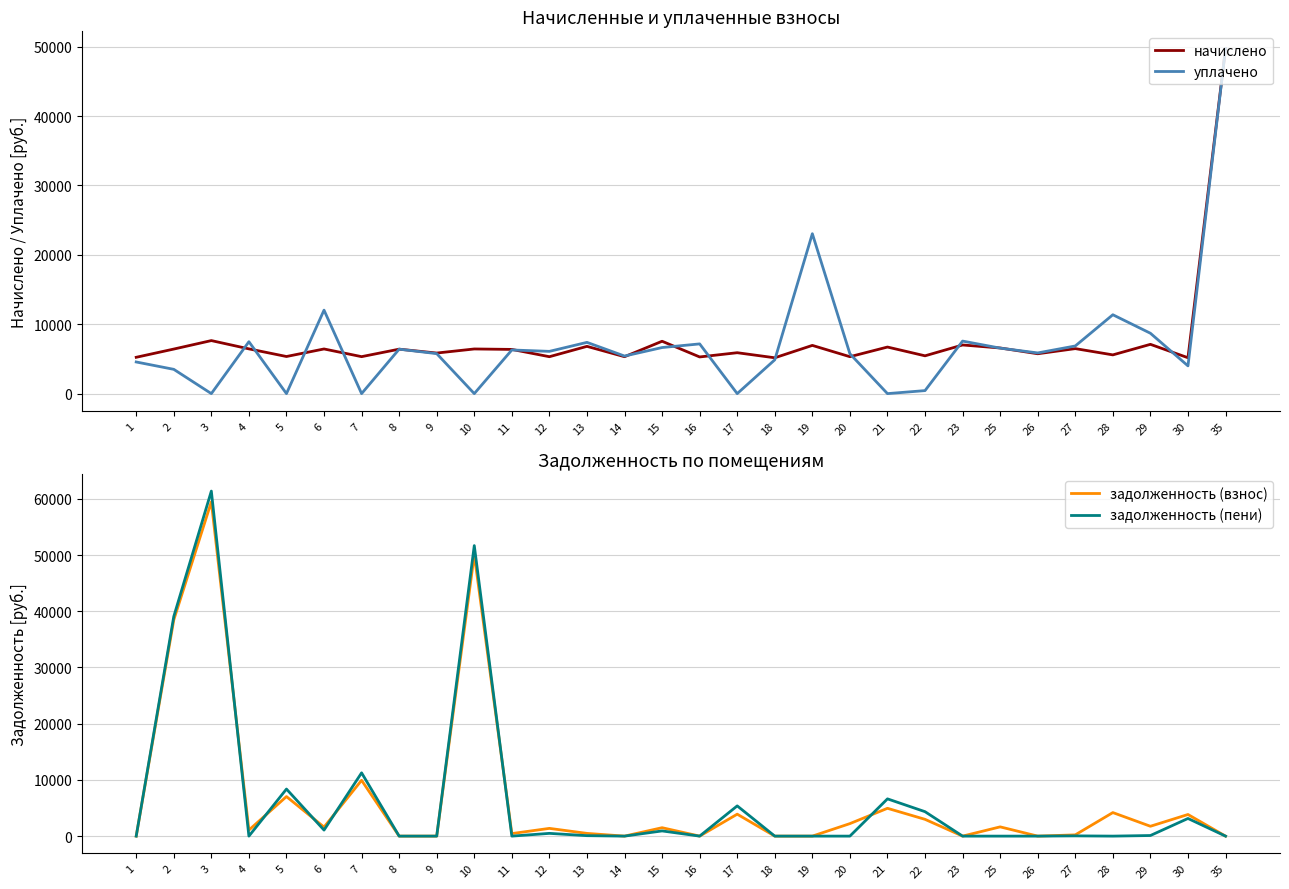

Where do задолженность (пени) and задолженность (взнос) first cross each other?

3 and 4